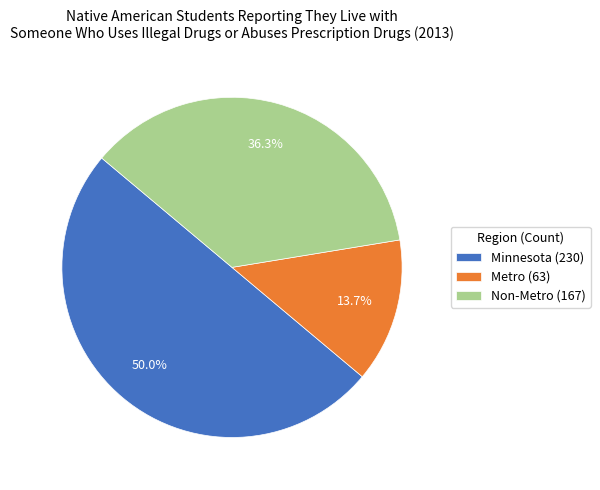

Count the number of slices in the pie.

3